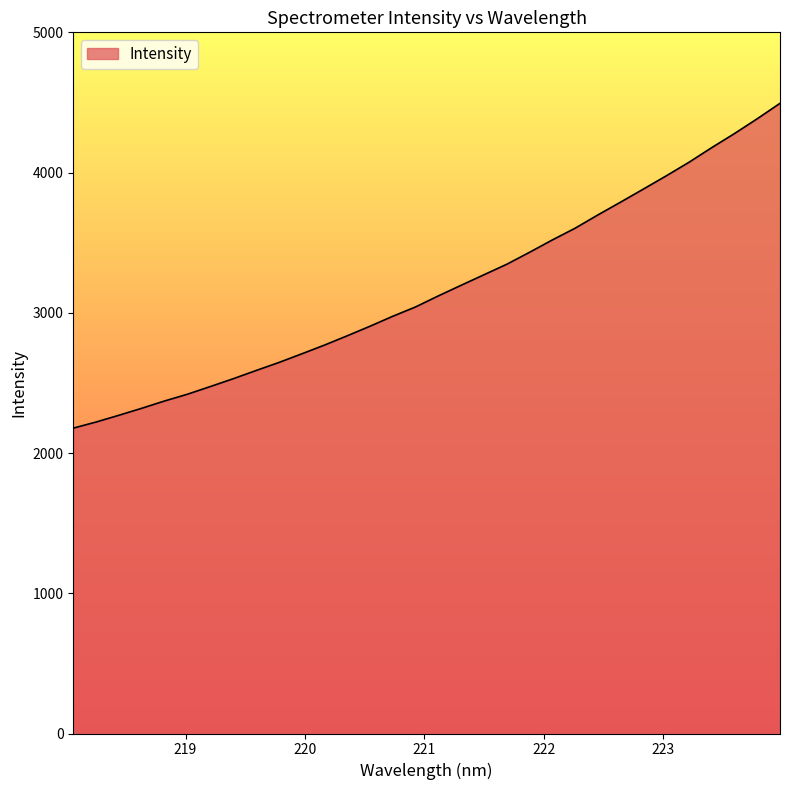

What is the greatest value displayed?

4493.9